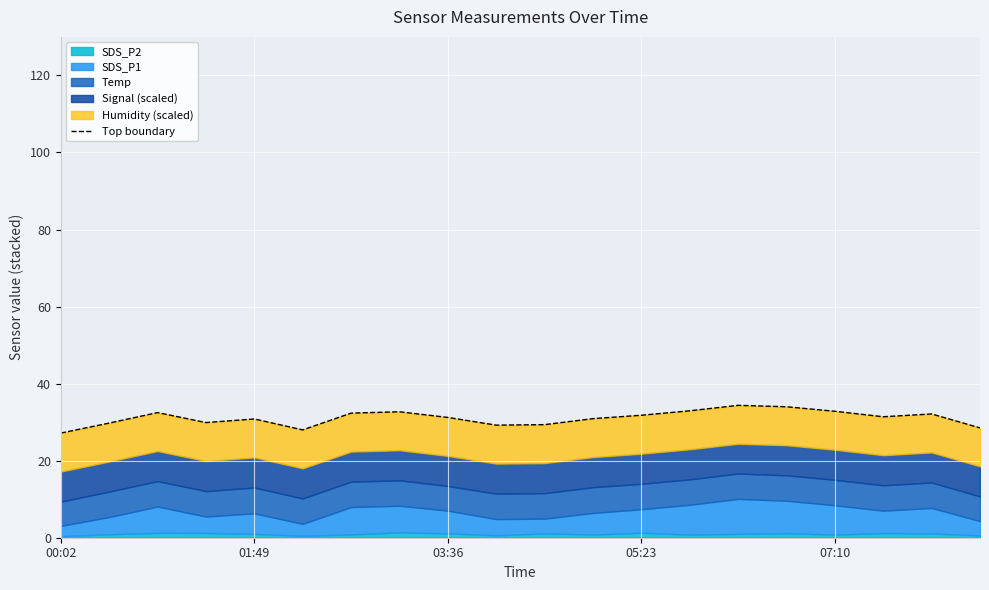

What position from the left is 5?

6